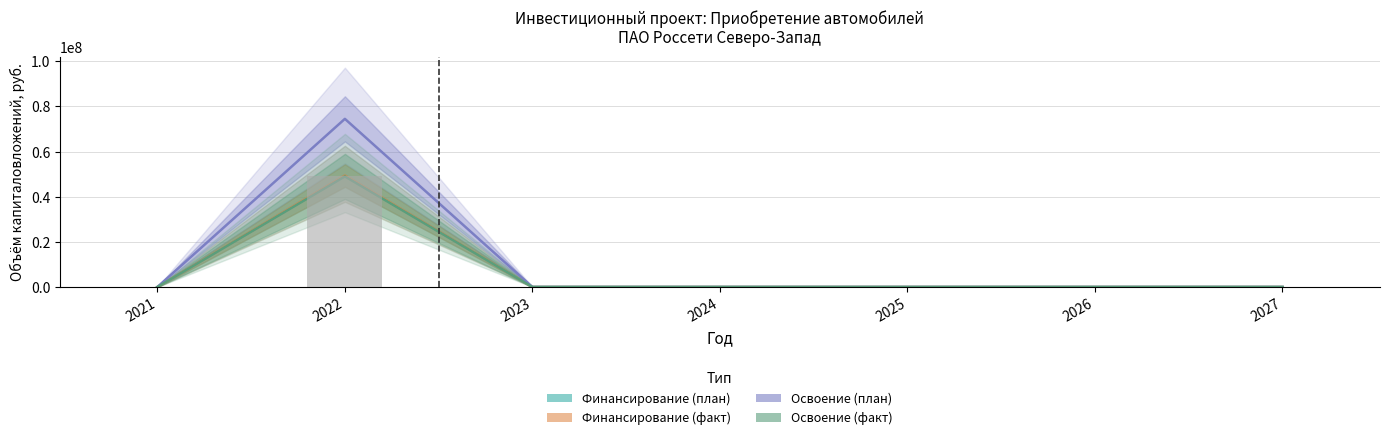

What is the average value of the Освоение (факт) series?

7001607